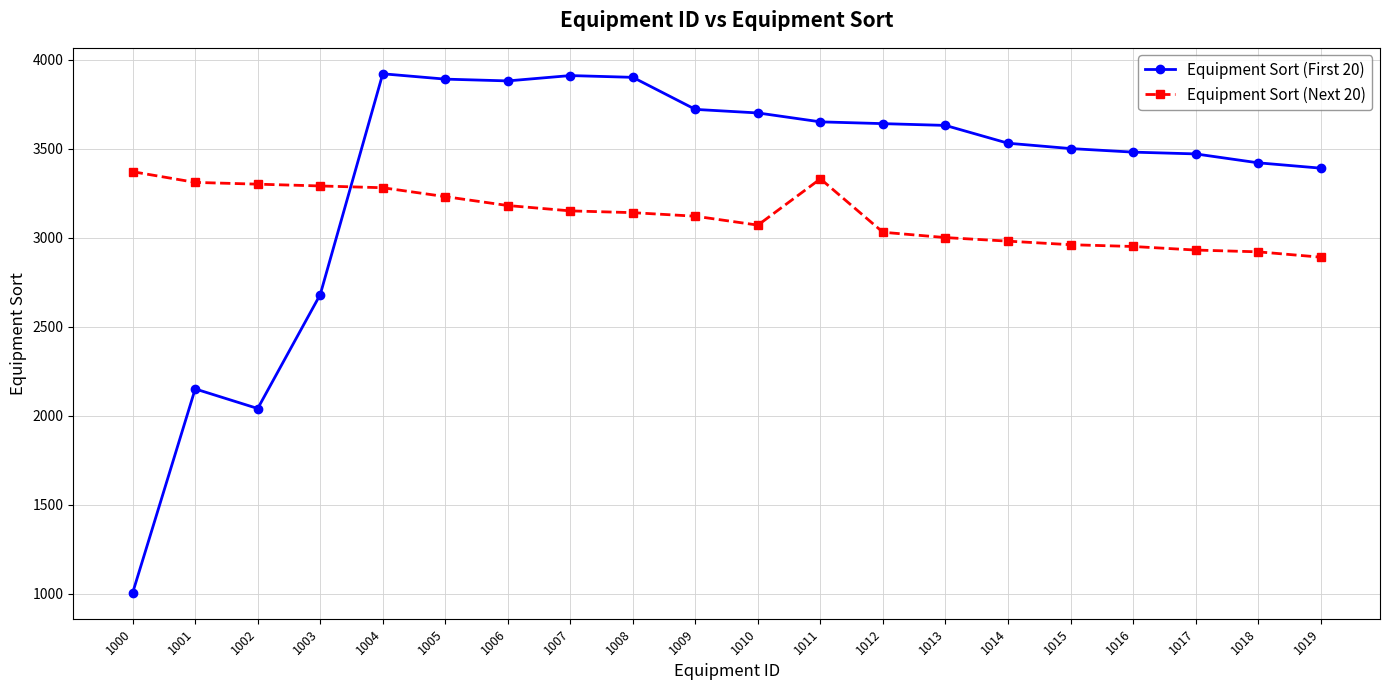

How many times do Equipment Sort (First 20) and Equipment Sort (Next 20) cross each other?

1